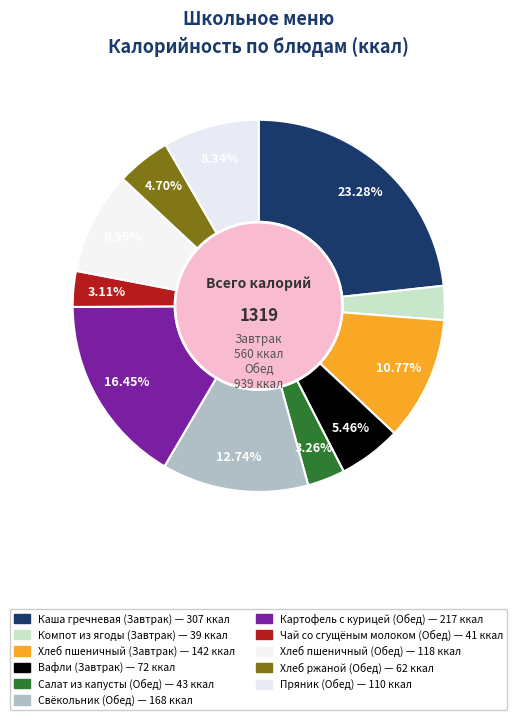

What is the change in value from Свёкольник (Обед) to Хлеб пшеничный (Обед)?

-50